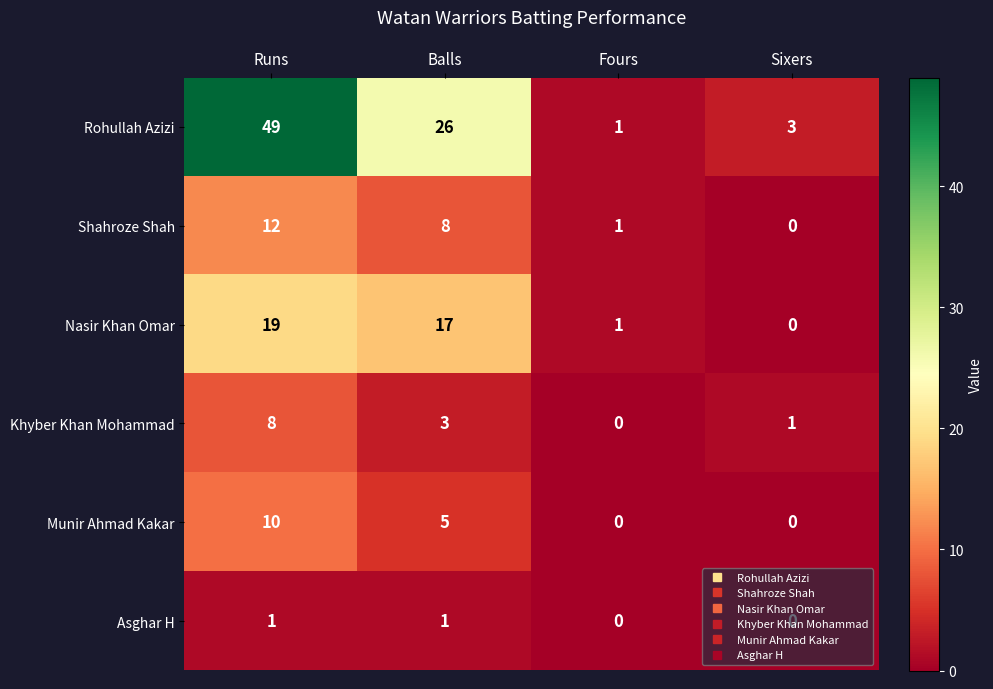

The value of Rohullah Azizi at Runs is 49. True or false?

True